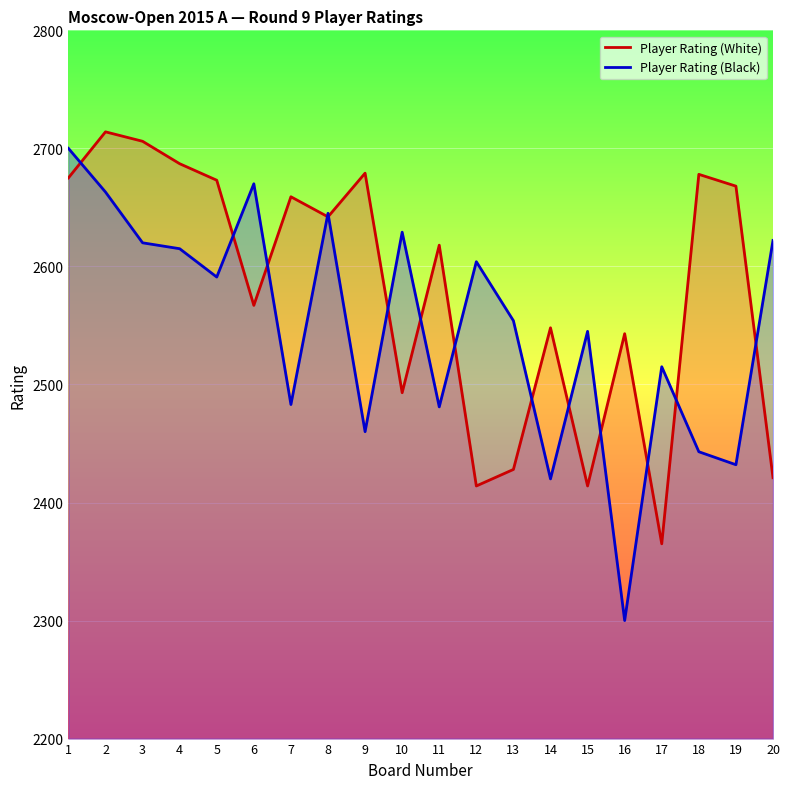

What is the difference between the highest and lowest values at 15?

131